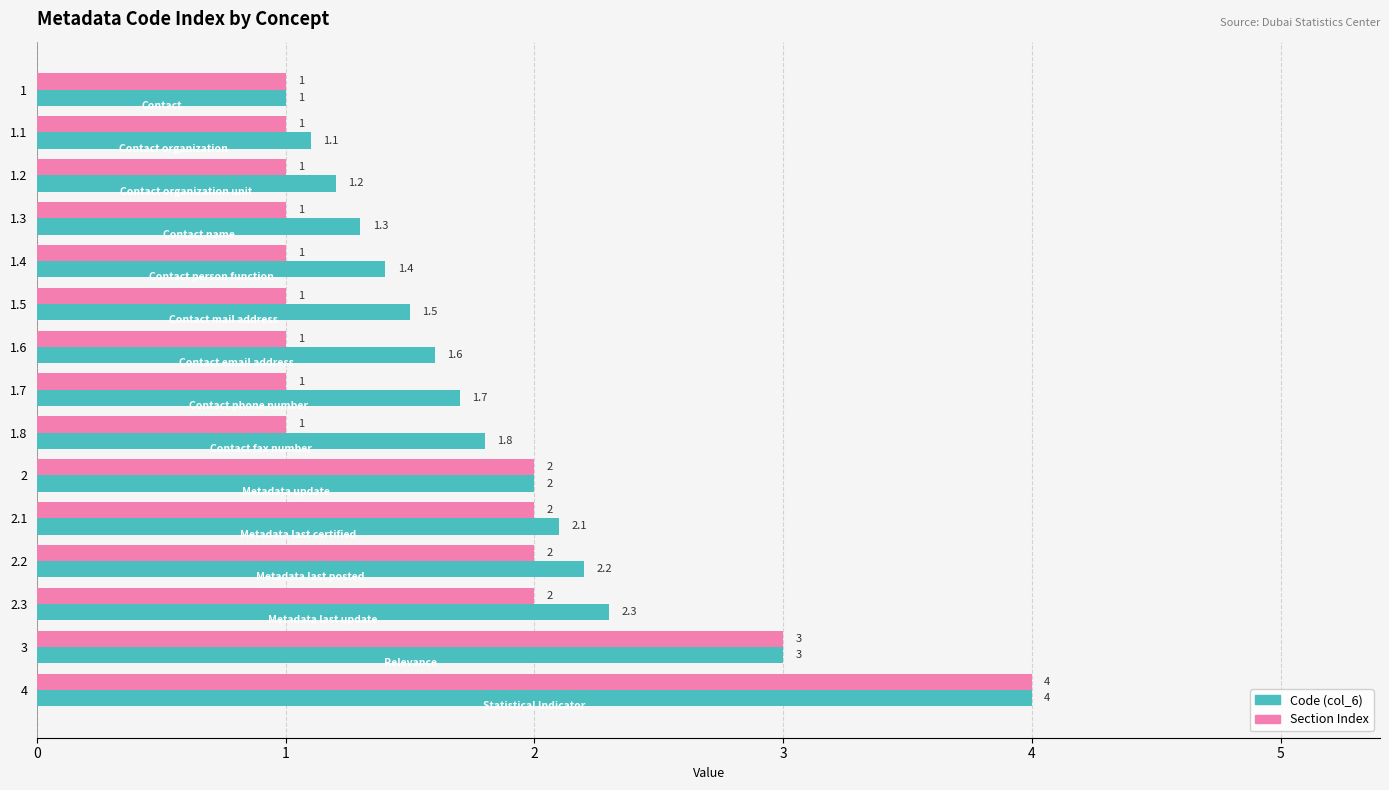

Is the value of Code (col_6) at 2.2 greater than the value of Section Index at 2.1?

Yes